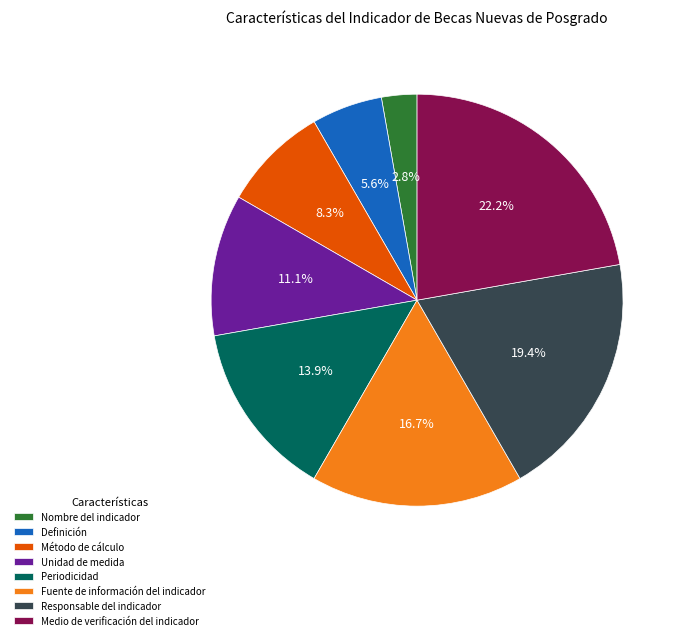

Is it true that Definición is 12% of the pie?

False